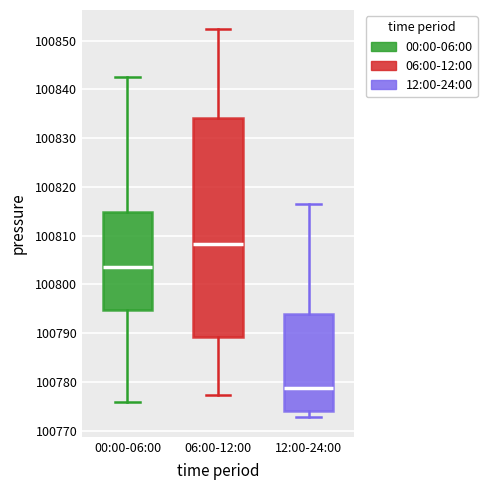

Where does the upper whisker of the box for 12:00-24:00 end on the y-axis? The values are not printed on the chart, so give them approximately, as read against the axis.

100817